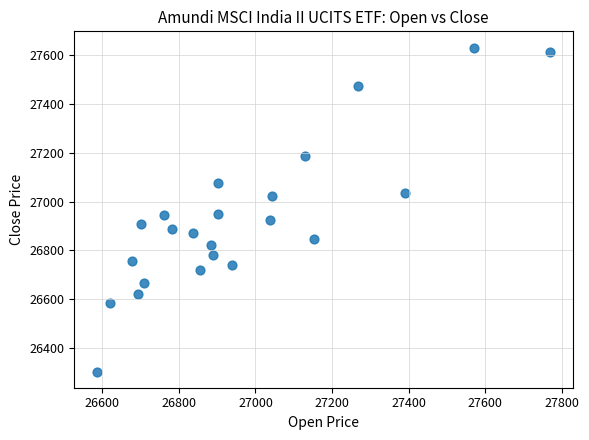

What is the range of Y values (max minus min)?

1325